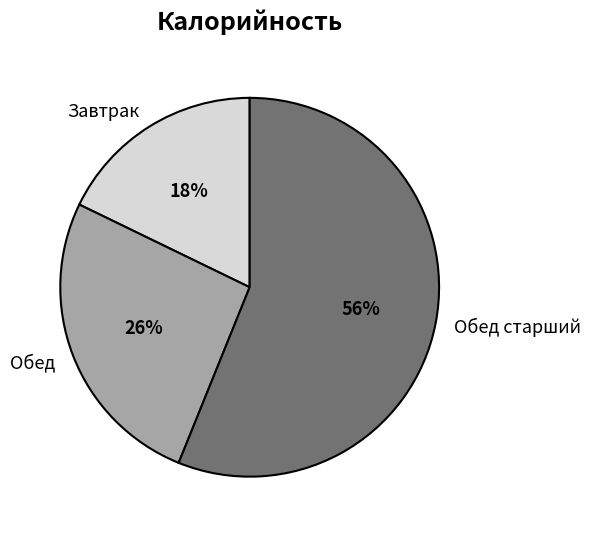

Combined, do Обед старший and Завтрак account for over 50%?

Yes